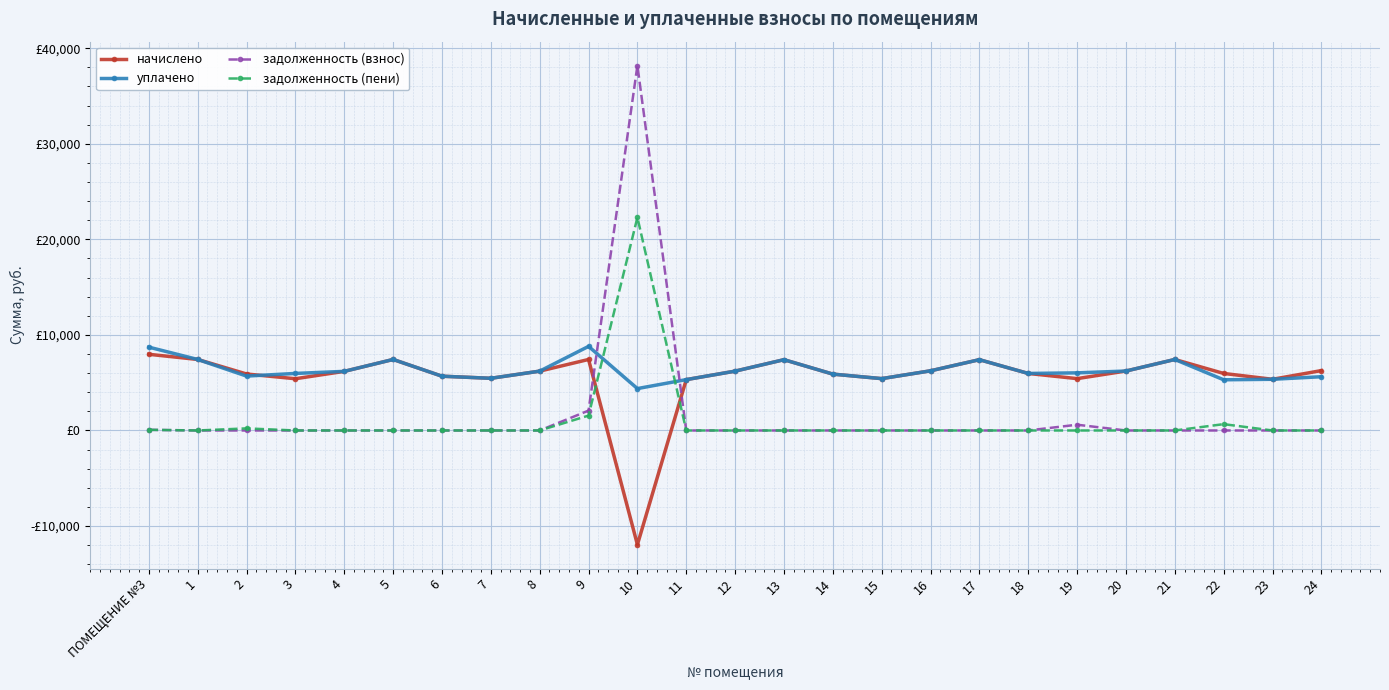

Does the chart have visible grid lines?

Yes